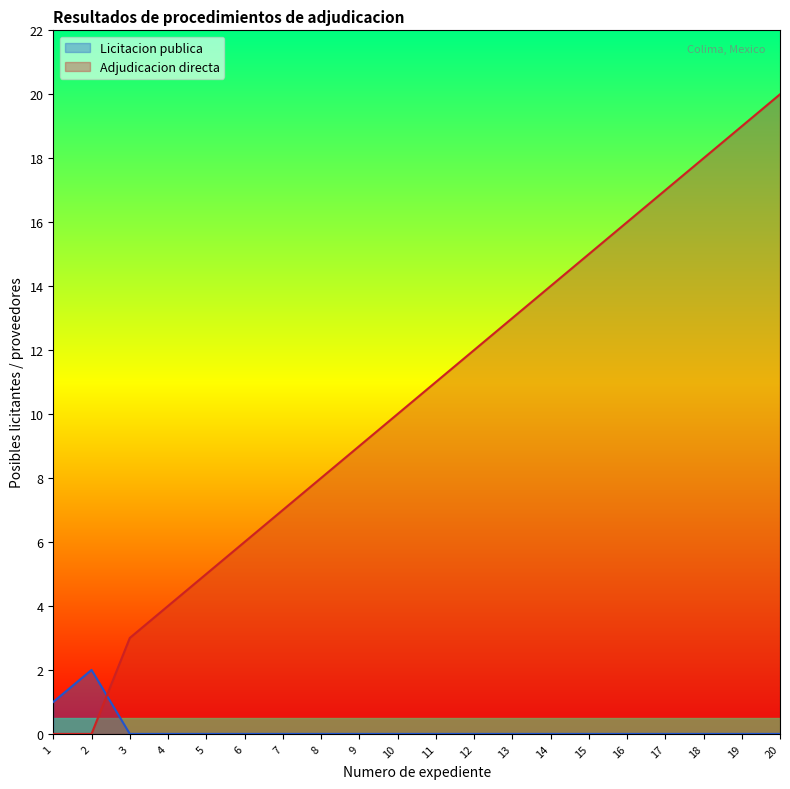

List the series in order of their peak value, lowest first.

Licitacion publica, Adjudicacion directa